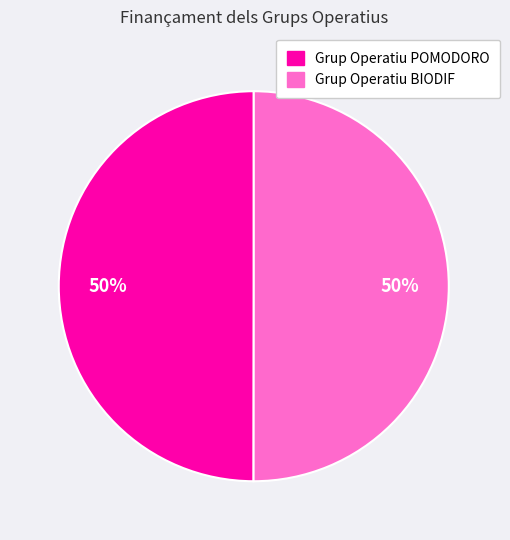

What percentage is the Grup Operatiu POMODORO slice, to the nearest percent?

50%